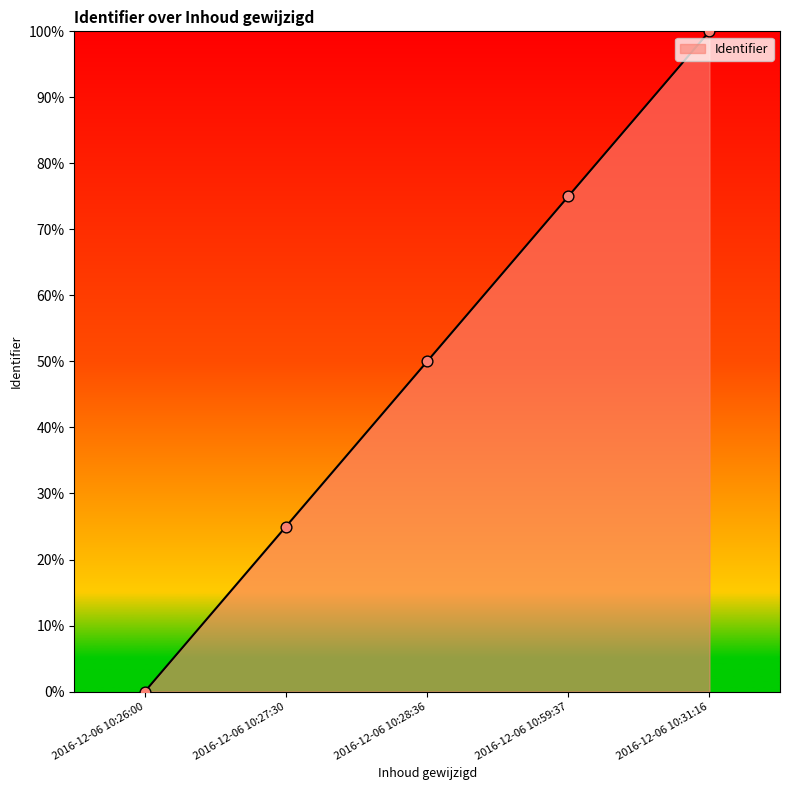

Between 2016-12-06 10:28:36 and 2016-12-06 10:31:16, which is larger?

2016-12-06 10:31:16